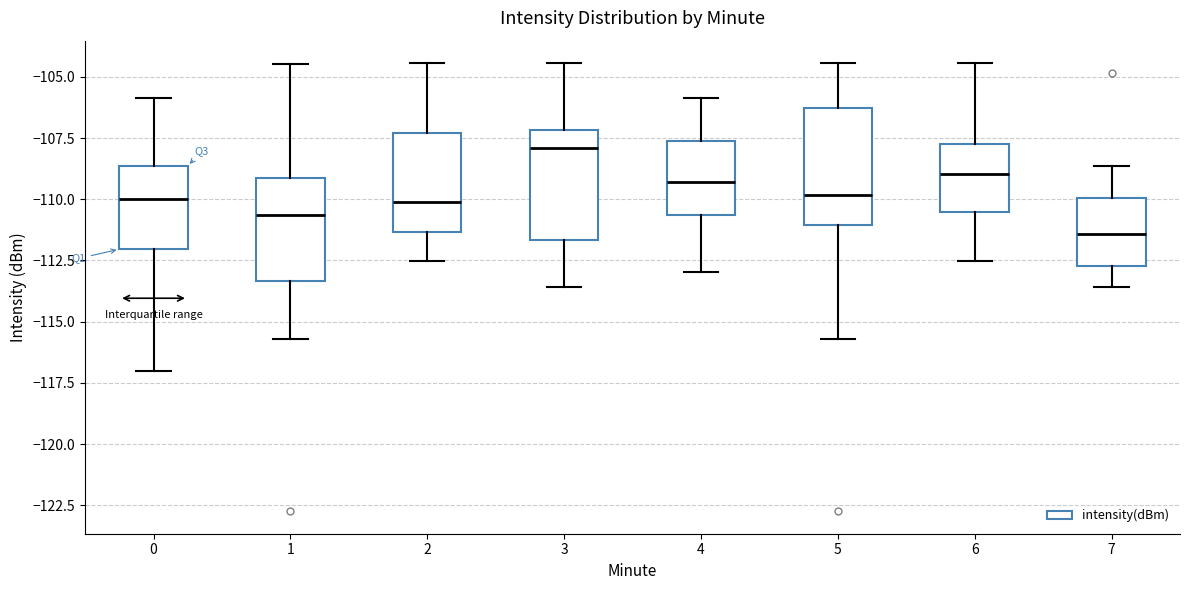

Which box has the lowest median line?

7